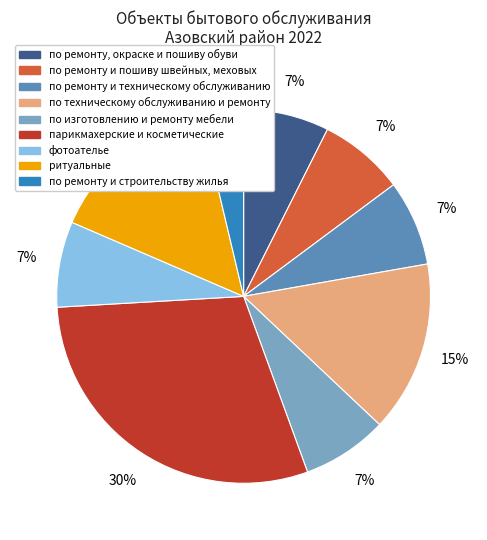

Combined, do по изготовлению и ремонту мебели and по ремонту и строительству жилья account for over 50%?

No